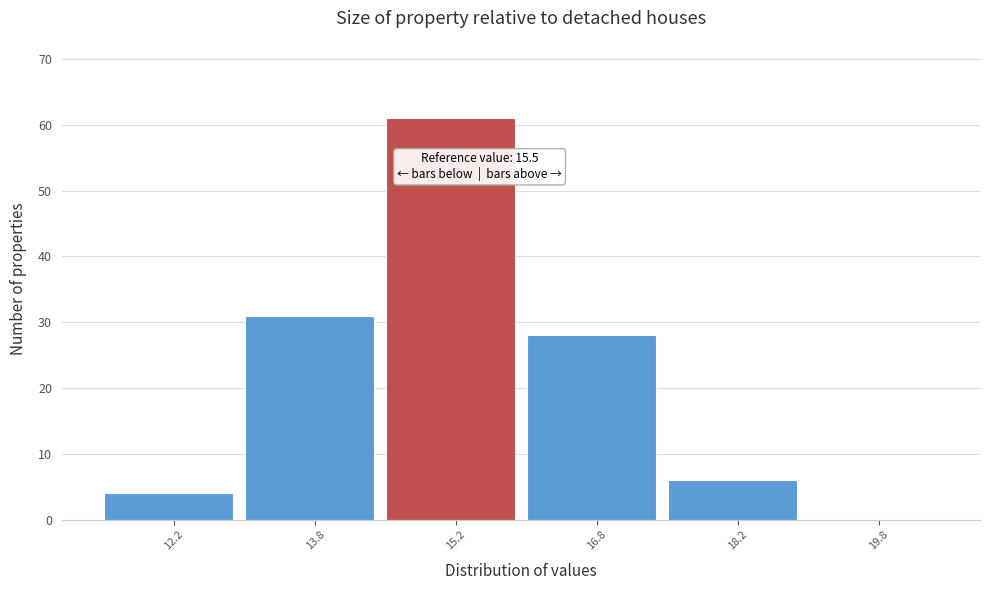

Over which range of the x-axis is the bar tallest?

14.5 to 16.0